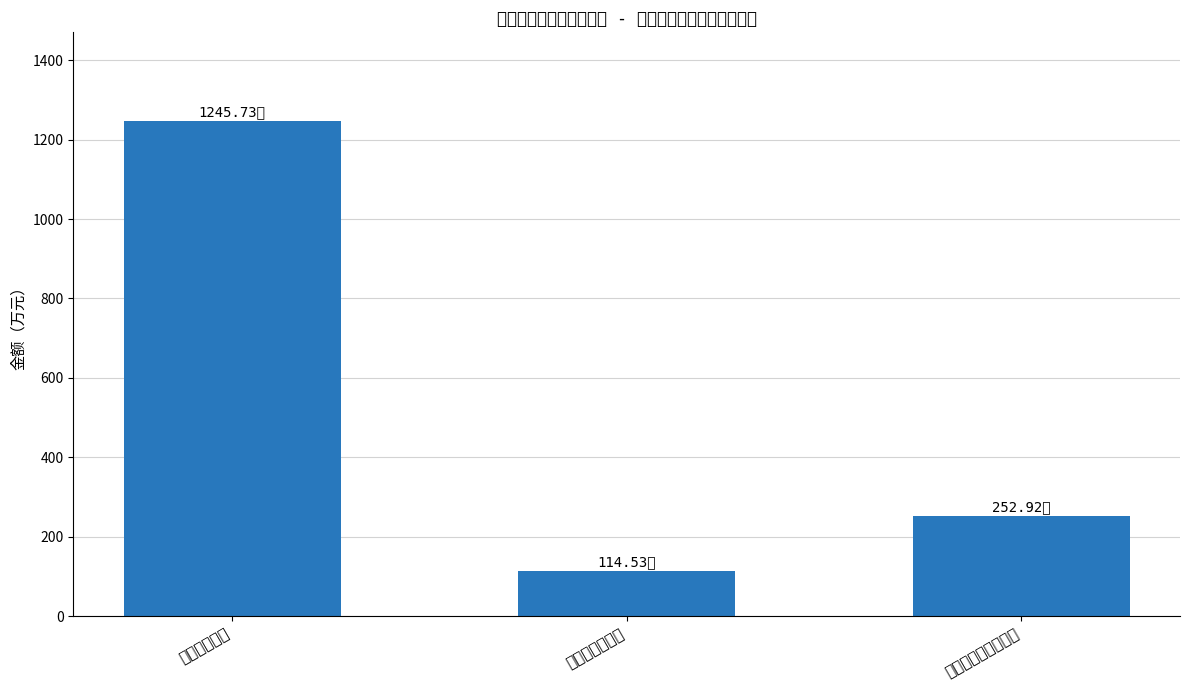

How many bars are there in total?

3